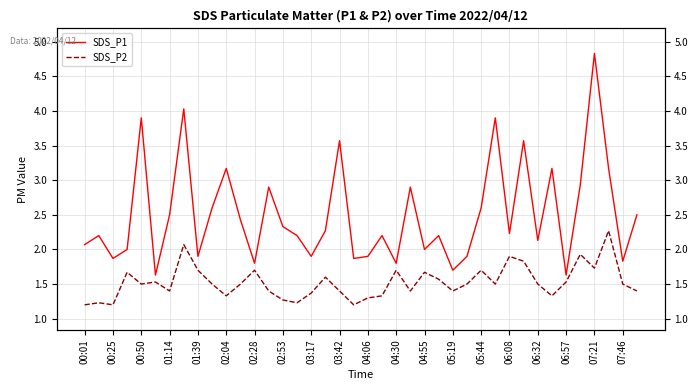

Does the chart display data point markers on the line(s)?

No